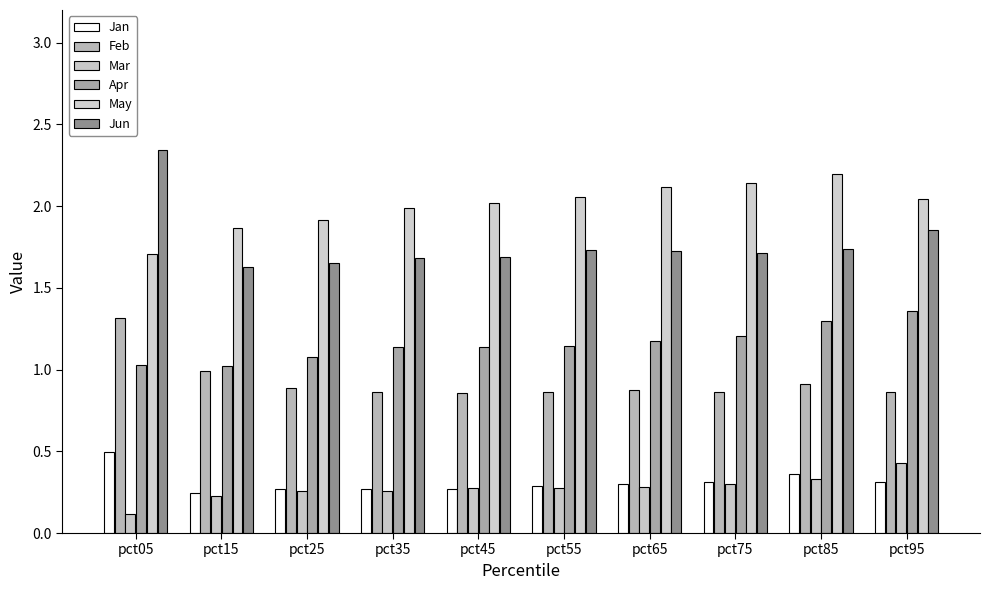

How many groups of bars are there?

10